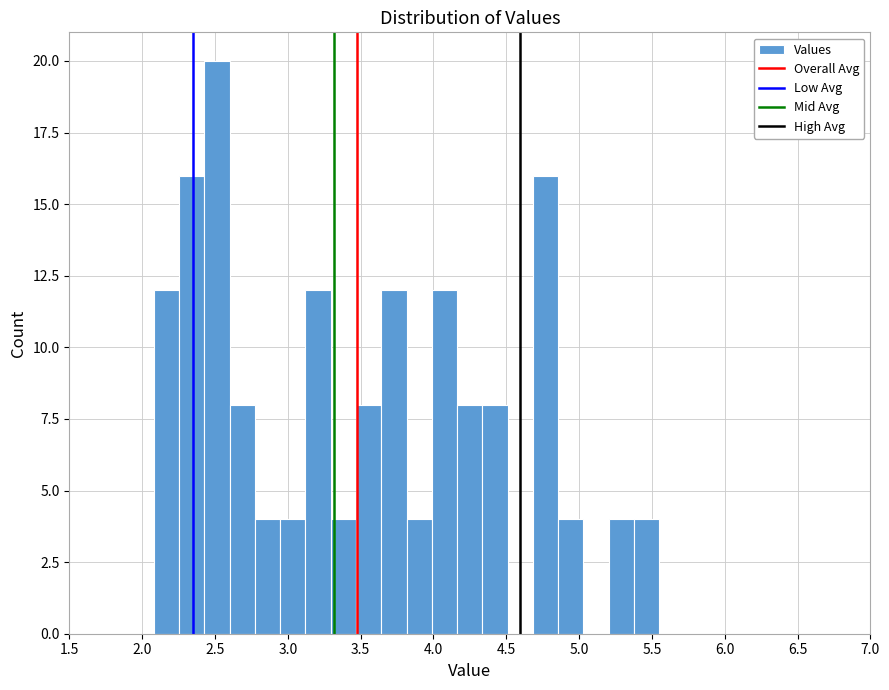

Read against the x-axis, roughly where is the centre of the tallest bar?

2.50